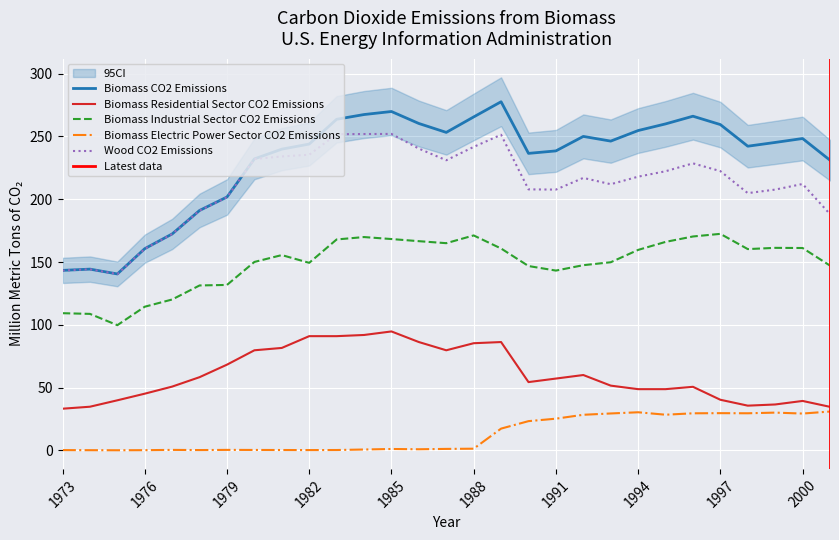

Reading right to left, transcribe all the data shown in this chart.

Wood CO2 Emissions: 188.1	212.1	207.7	204.9	222.4	228.6	222.3	218.0	212.0	217.0	207.7	207.9	251.3	241.7	231.0	240.3	252.0	251.9	251.8	235.4	234.1	232.0	201.7	191.0	172.3	160.5	140.4	144.2	143.2
Biomass CO2 Emissions: 231.1	248.4	245.2	242.2	259.5	266.1	260.0	254.7	246.3	250.0	238.5	236.5	277.6	265.5	253.2	260.3	269.9	267.5	263.7	243.9	239.9	232.1	201.8	191.1	172.4	160.7	140.5	144.4	143.4
Biomass Residential Sector CO2 Emissions: 34.7	39.4	36.6	35.6	40.3	50.7	48.8	48.8	51.6	60.0	57.2	54.4	86.3	85.4	79.7	86.3	94.7	91.9	91.0	91.0	81.6	79.7	68.3	58.3	50.8	45.2	39.9	34.8	33.2
Biomass Industrial Sector CO2 Emissions: 147.2	161.2	161.3	160.3	172.4	170.4	166.0	159.7	149.8	147.5	143.2	146.8	160.8	171.2	165.0	166.6	168.3	169.9	168.0	149.4	155.5	150.1	131.8	131.4	120.2	114.4	99.7	108.7	109.3
Biomass Electric Power Sector CO2 Emissions: 31.0	29.4	30.1	29.6	29.7	29.6	28.4	30.4	29.4	28.4	25.3	23.3	17.4	1.4	1.2	0.9	1.1	0.7	0.3	0.3	0.3	0.4	0.4	0.3	0.4	0.2	0.1	0.2	0.3